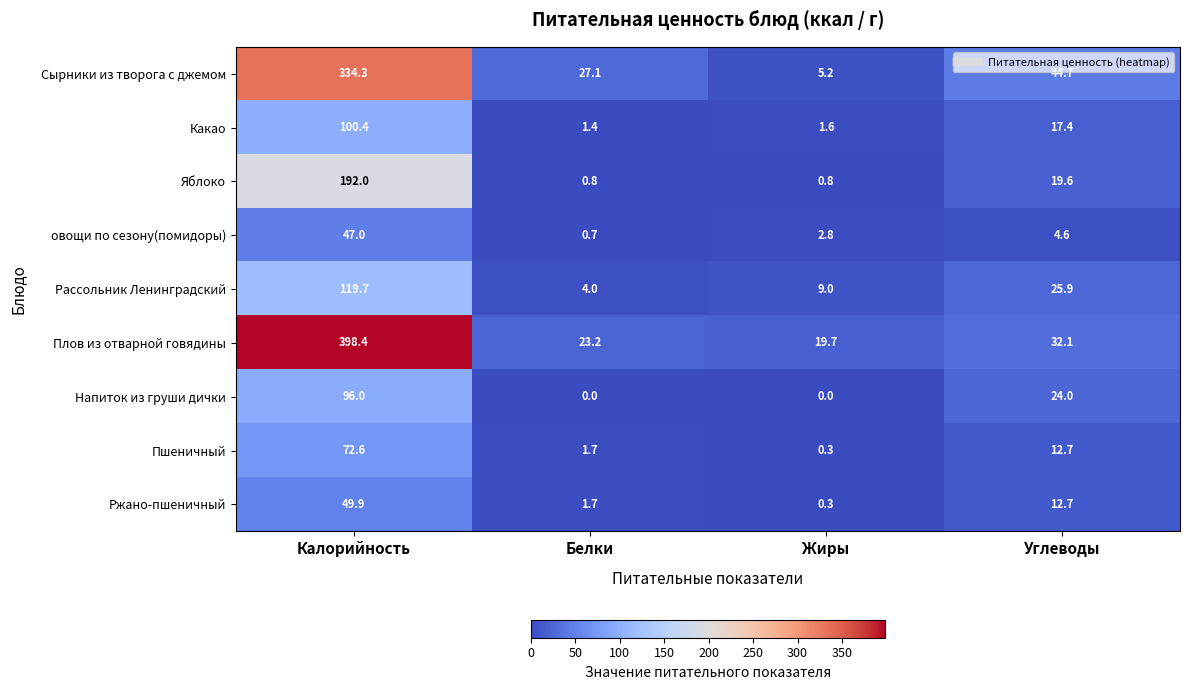

Where does the Плов из отварной говядины series first go above 32?

Калорийность